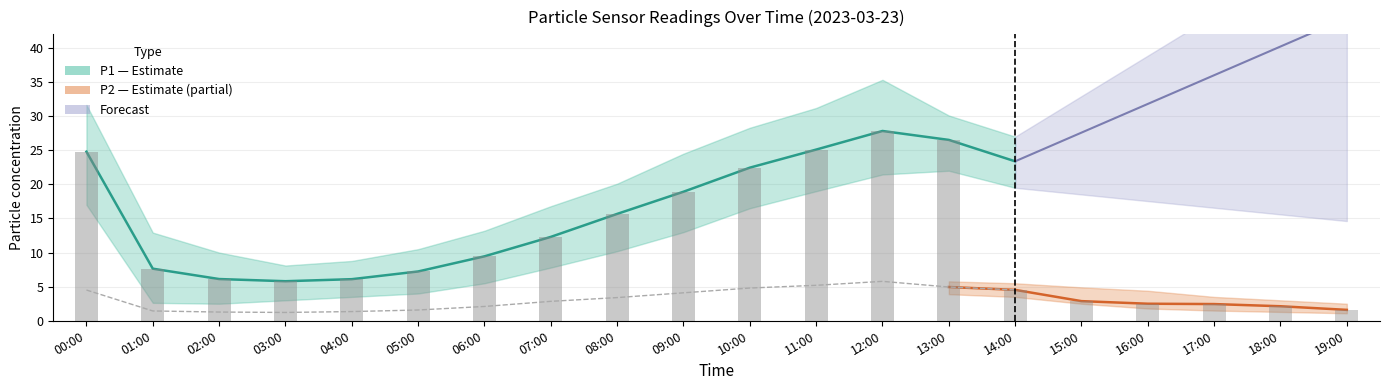

Which series has the largest total across all categories?

P1_upper